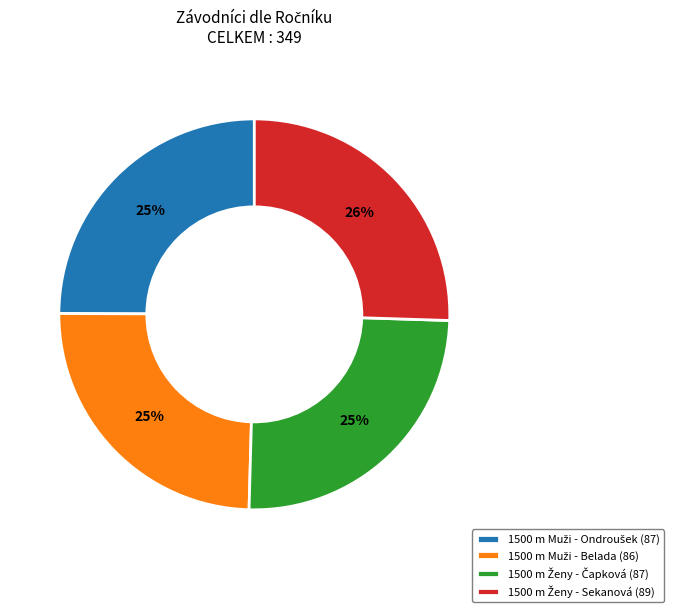

How many segments does this pie chart have?

4